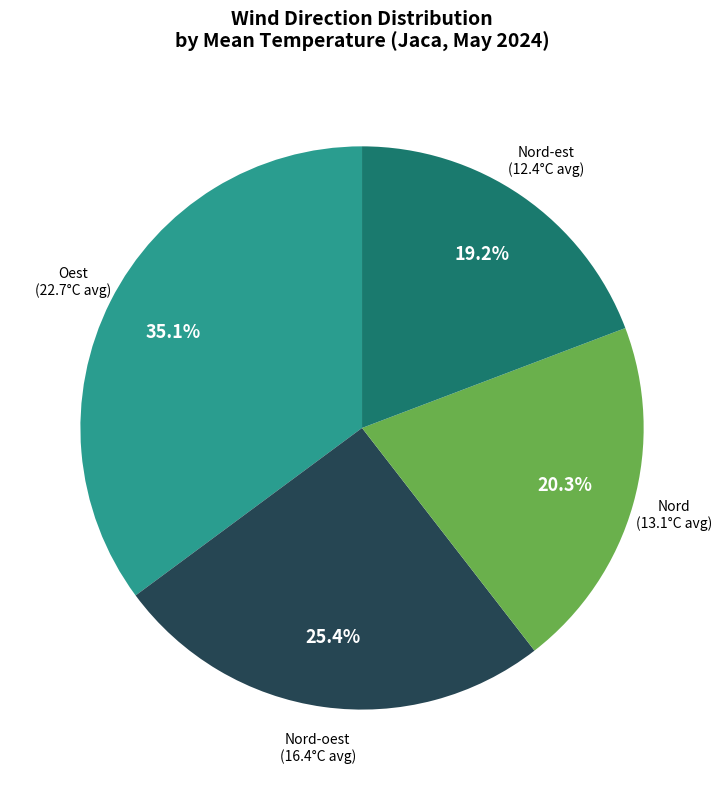

Is there a majority slice in this chart?

No